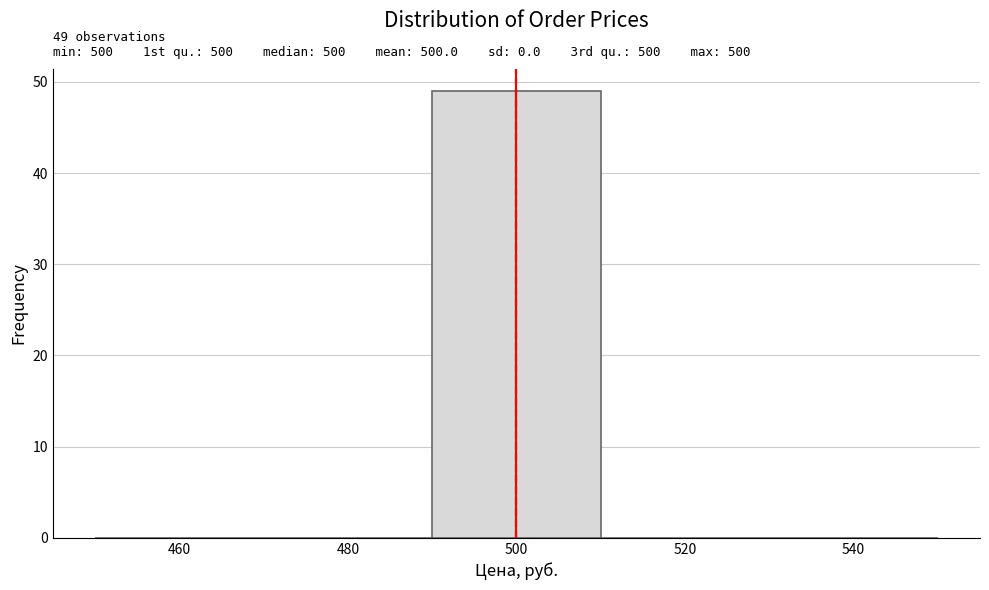

Which range on the x-axis has the tallest bar?

490 to 510